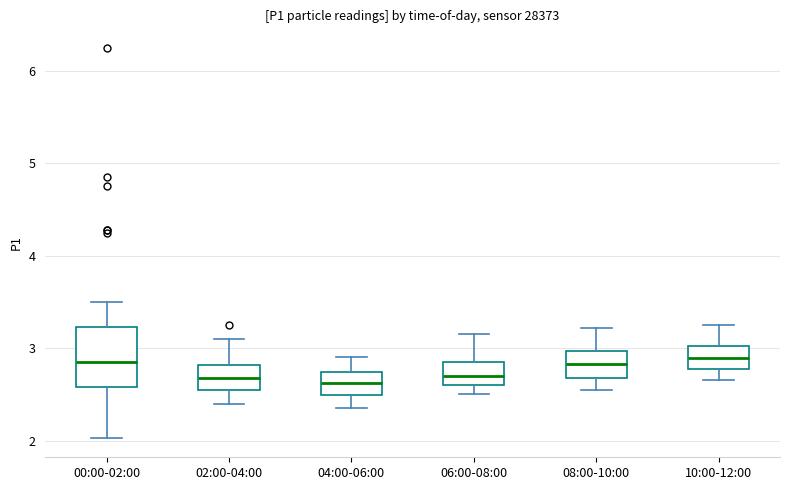

Reading left to right, read every box against the y-axis: the position of its median line, the range the box covers, and the ends of its whiskers. The values are not printed on the chart, so give them approximately, as read against the axis.

00:00-02:00: median 2.9, box 2.6 to 3.2, whiskers 2.0 to 3.5
02:00-04:00: median 2.7, box 2.6 to 2.8, whiskers 2.4 to 3.1
04:00-06:00: median 2.6, box 2.5 to 2.7, whiskers 2.4 to 2.9
06:00-08:00: median 2.7, box 2.6 to 2.9, whiskers 2.5 to 3.2
08:00-10:00: median 2.8, box 2.7 to 3.0, whiskers 2.6 to 3.2
10:00-12:00: median 2.9, box 2.8 to 3.0, whiskers 2.7 to 3.3